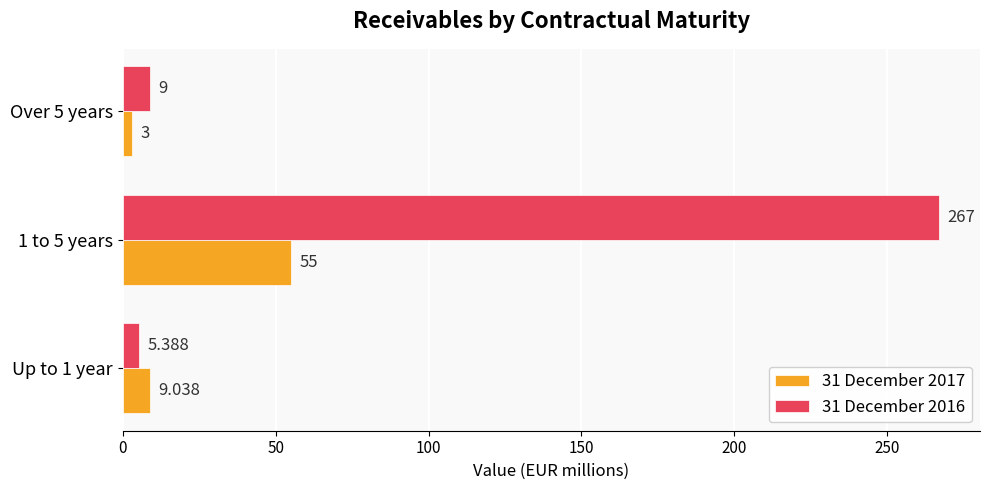

Reading left to right, list all the values displayed in this chart.

31 December 2017: 9.0	55.0	3.0
31 December 2016: 5.4	267.0	9.0